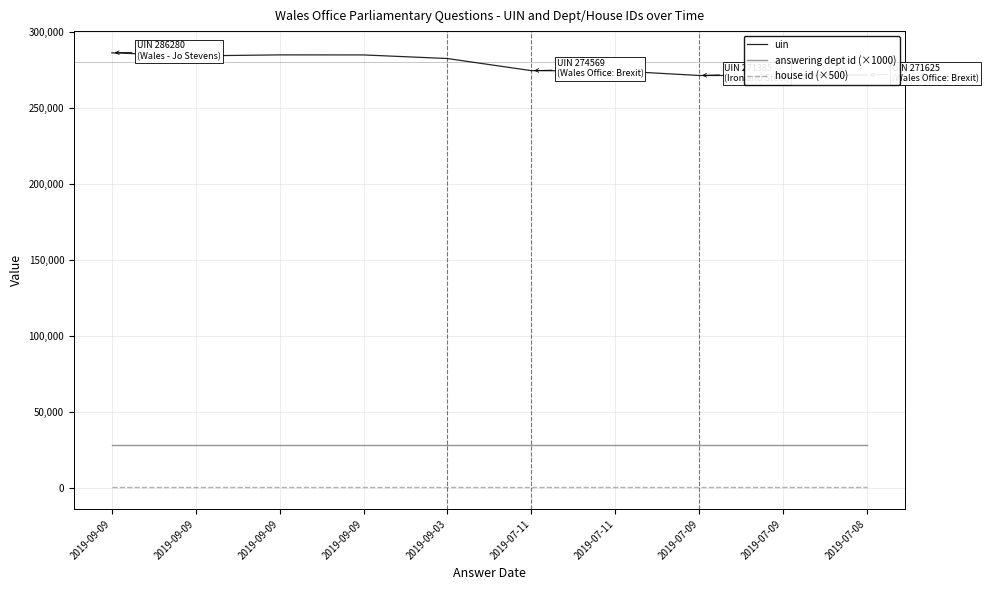

Reading left to right, what are all the values shown in this chart?

uin: 286280	284286	284934	284901	282535	274569	274449	271385	271386	271625
answering dept id (×1000): 28000	28000	28000	28000	28000	28000	28000	28000	28000	28000
house id (×500): 500	500	500	500	500	500	500	500	500	500